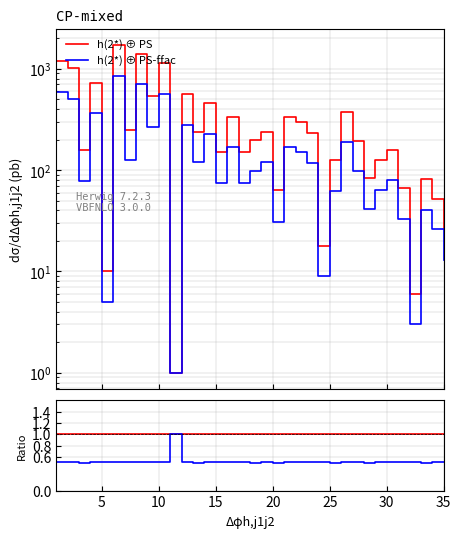

Does the chart have visible grid lines?

Yes